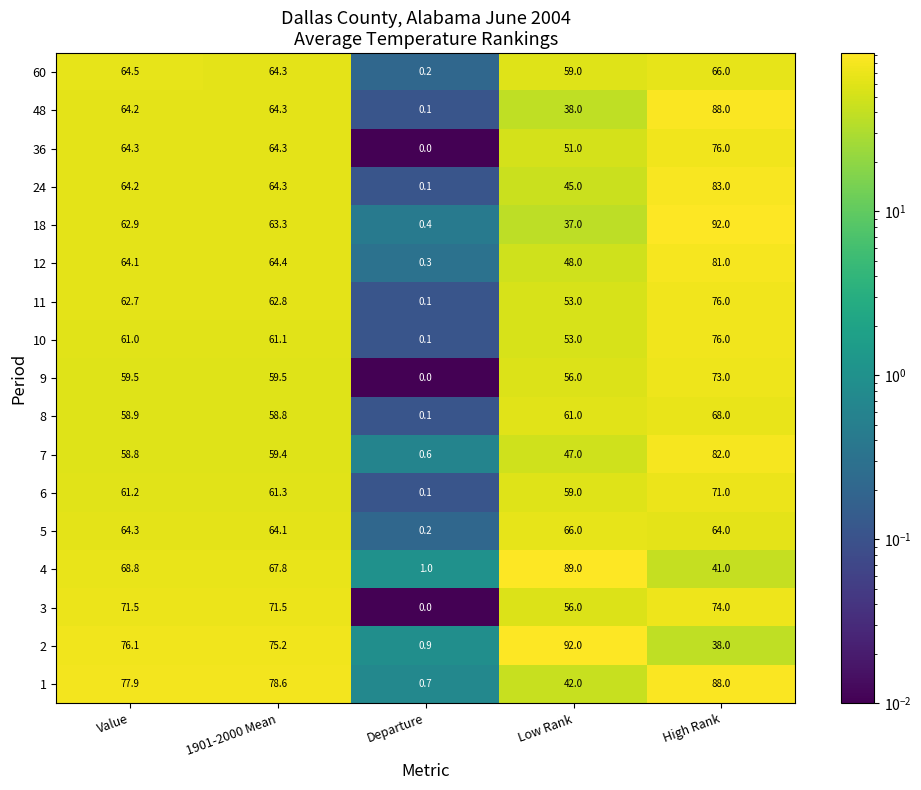

Where does the 24 series first go above 64?

Value